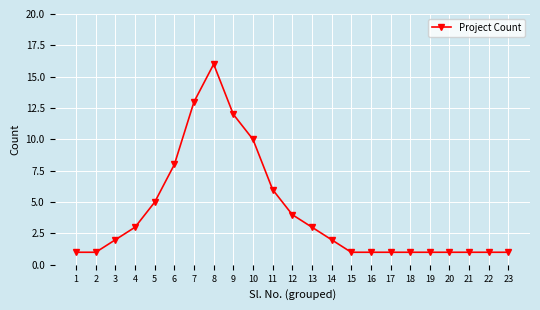

How many lines are shown in the chart?

1